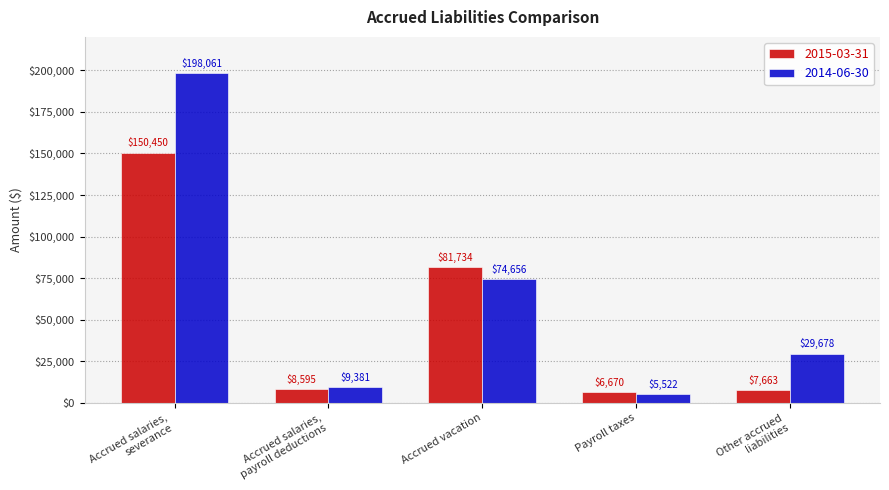

Reading left to right, list all the values displayed in this chart.

2015-03-31: 150450	8595	81734	6670	7663
2014-06-30: 198061	9381	74656	5522	29678